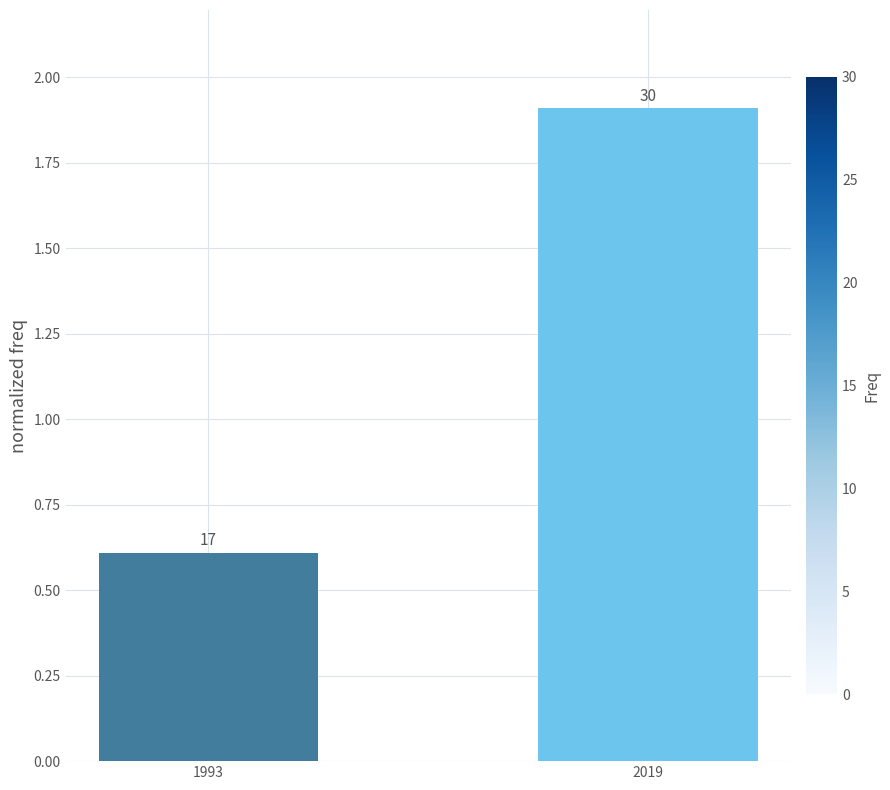

Are the bars horizontal?

No